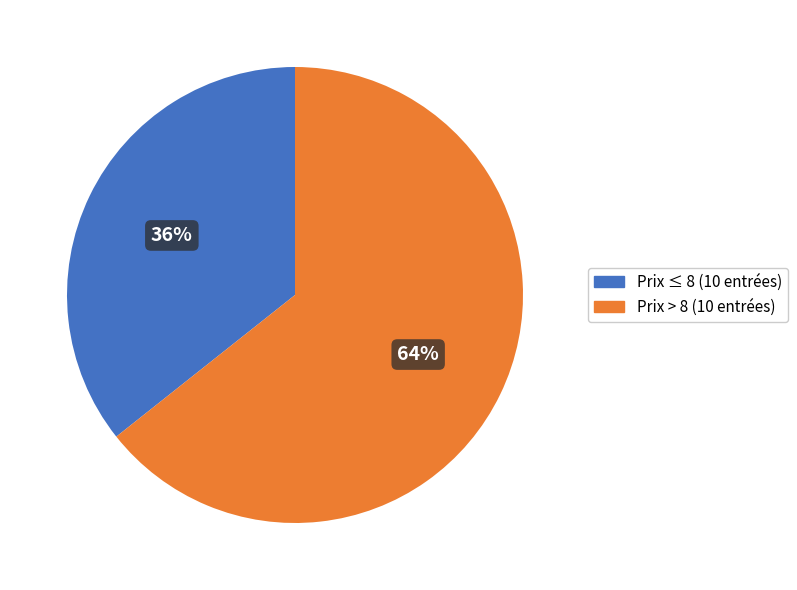

To the nearest percent, what is the average slice percentage?

50%